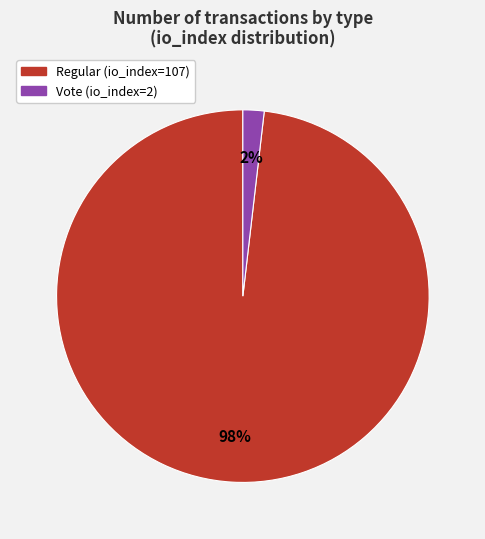

What percentage is the Vote (io_index=2) slice, to the nearest percent?

2%